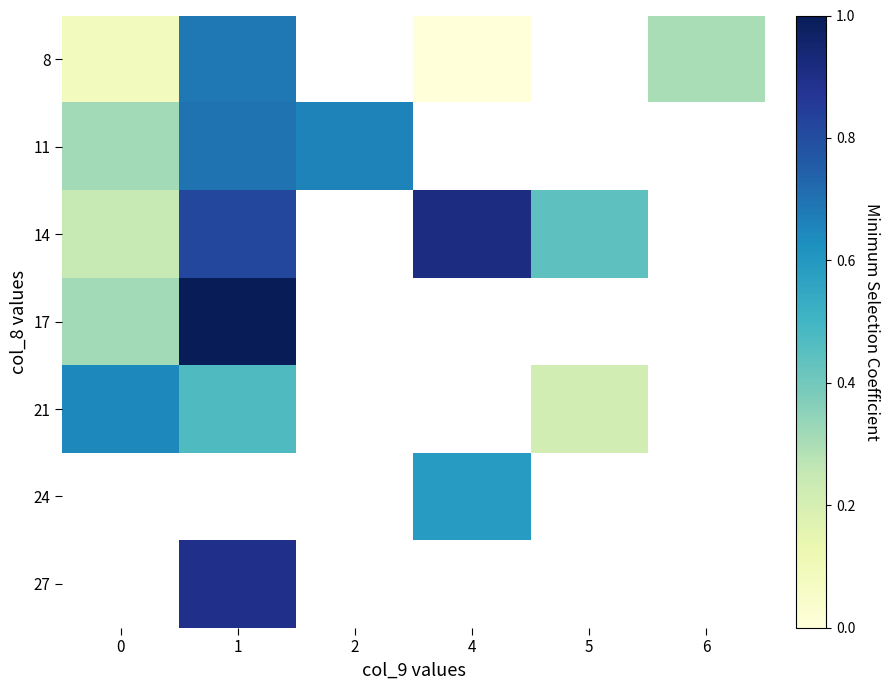

How many categories are shown in the chart?

6